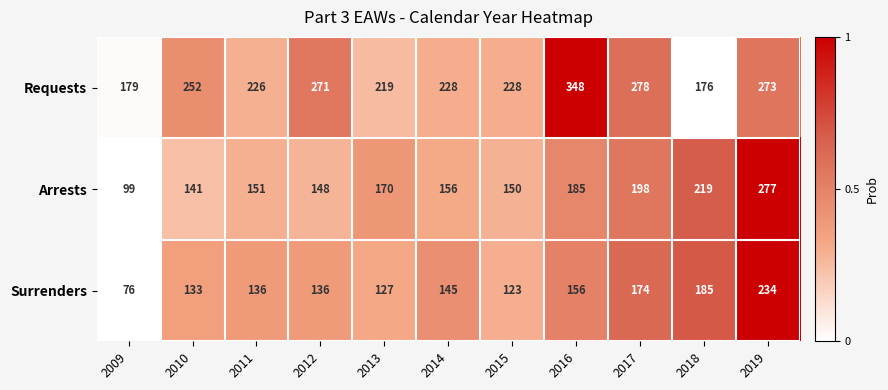

What is the sum of the Surrenders values at 2019 and 2018?

419